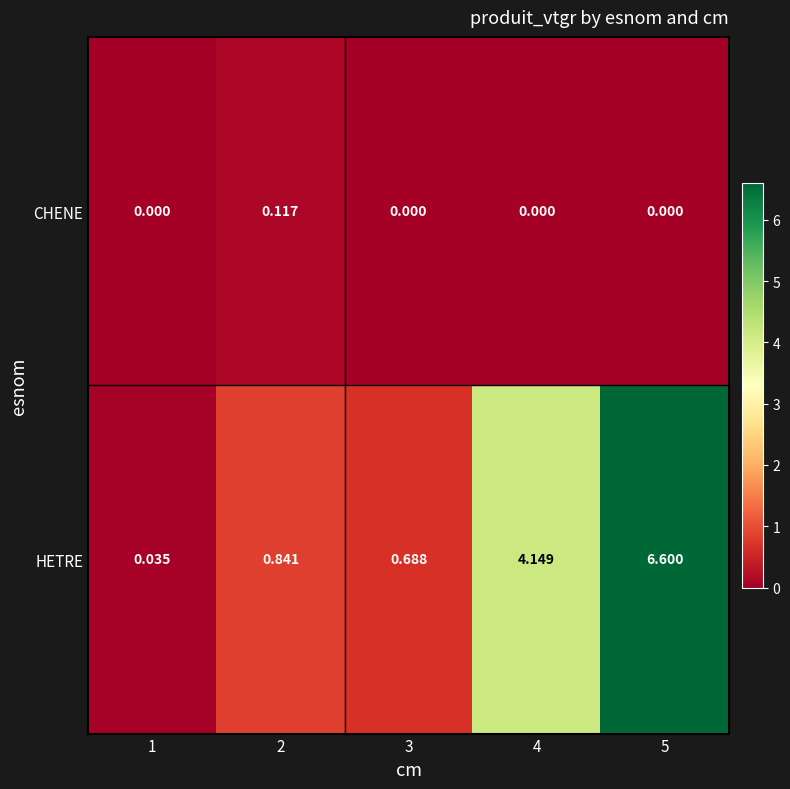

Count the number of data series in this chart.

2